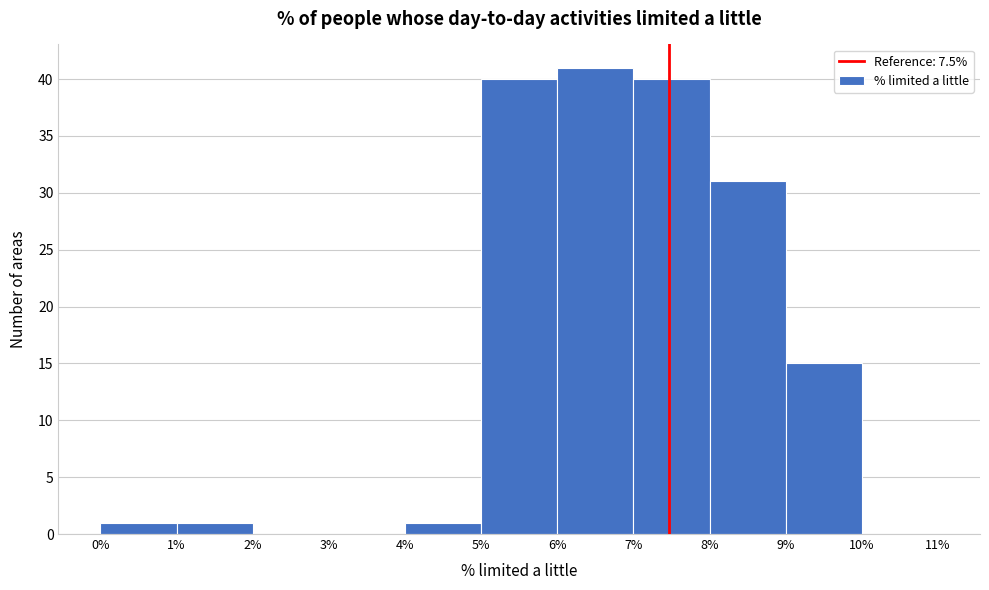

How tall is the bar that spans 0% to 1% on the x-axis? The values are not printed on the chart, so give them approximately, as read against the axis.

1